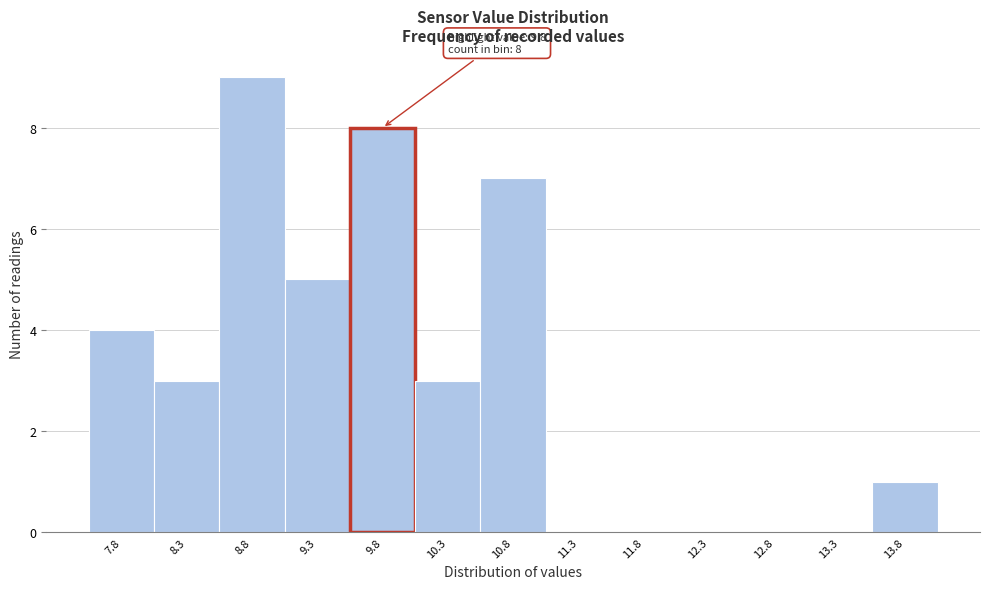

Which range on the x-axis has the tallest bar?

8.55 to 9.05